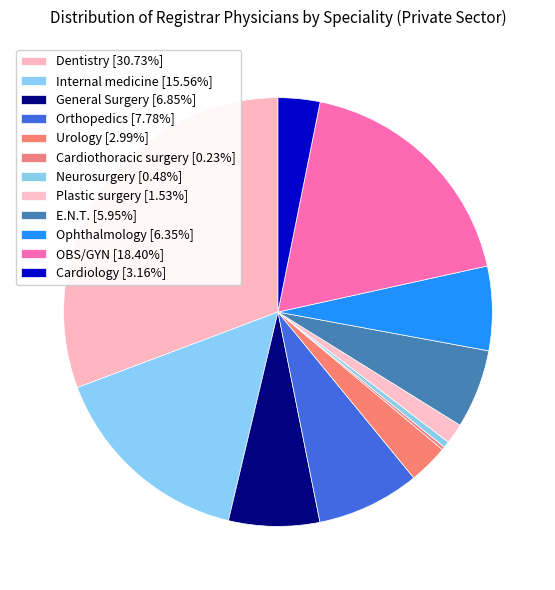

To the nearest percent, what is the difference between the largest and smallest slice percentages?

31%